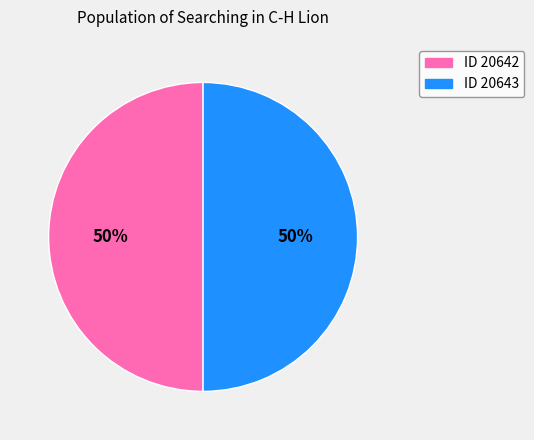

What percentage is the ID 20643 slice, to the nearest percent?

50%